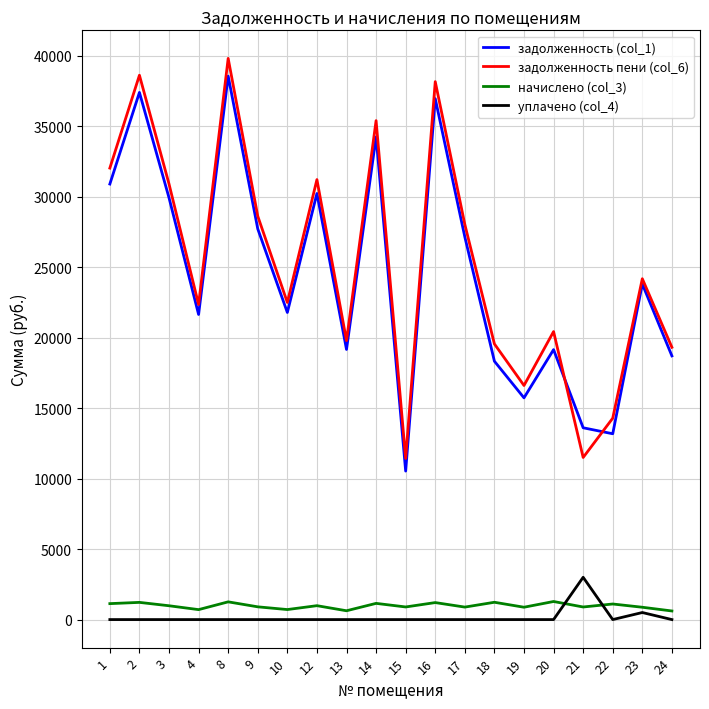

True or false: задолженность (col_1) and начислено (col_3) cross at least once.

False